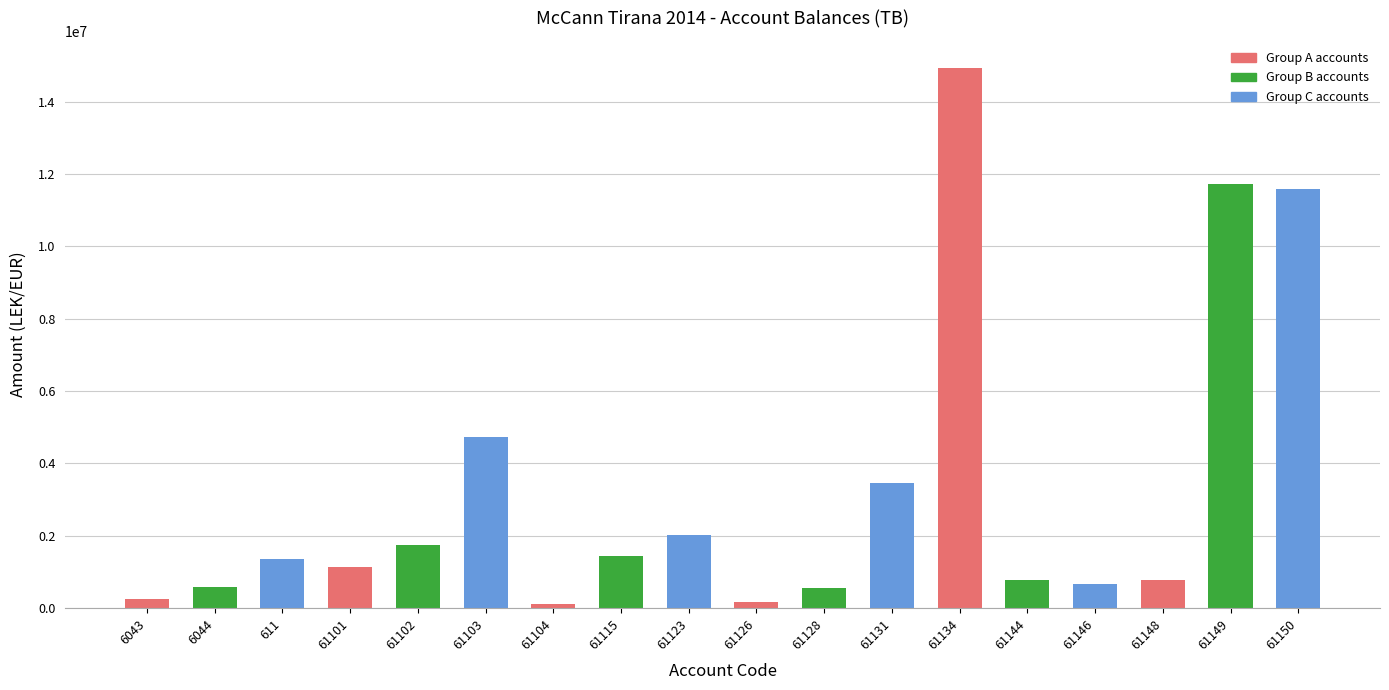

What is the label of the 9th bar from the right?

61126